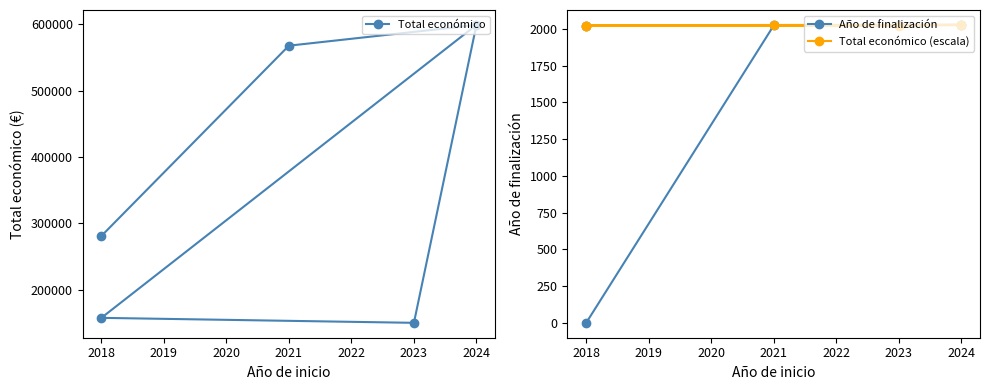

True or false: Total económico (escala) and Total económico intersect in this chart.

False